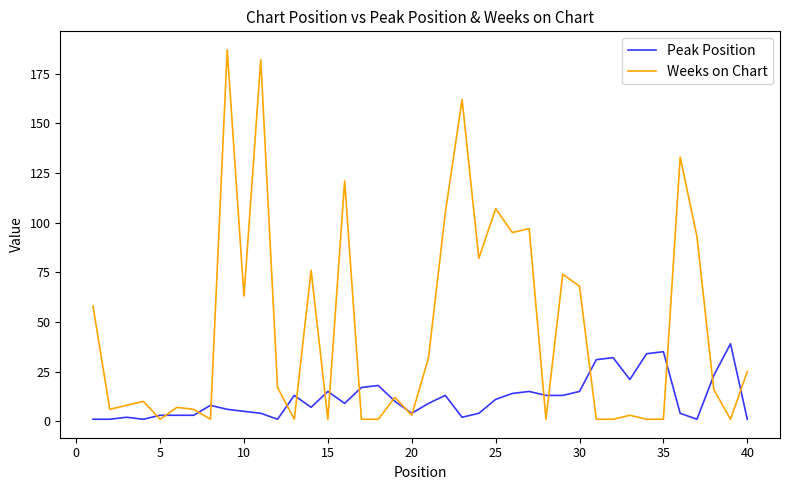

True or false: Weeks on Chart and Peak Position cross at least once.

True